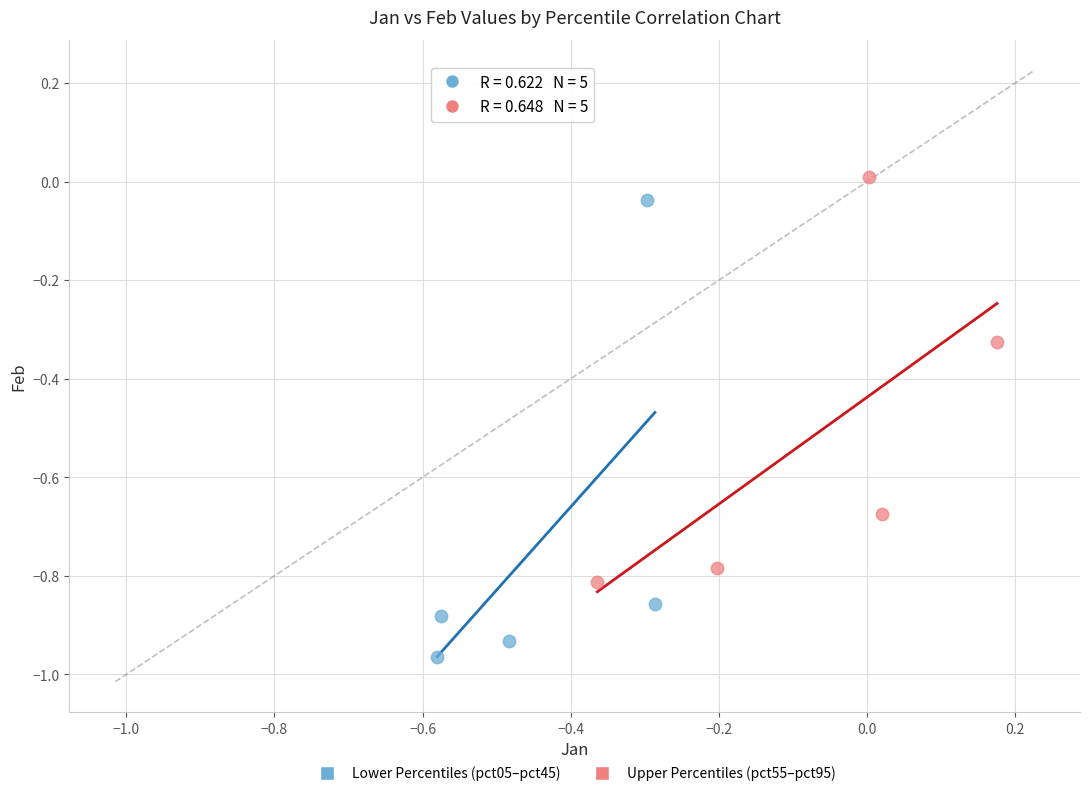

Which series has the largest Y range (max minus min)?

Lower Percentiles (pct05–pct45)